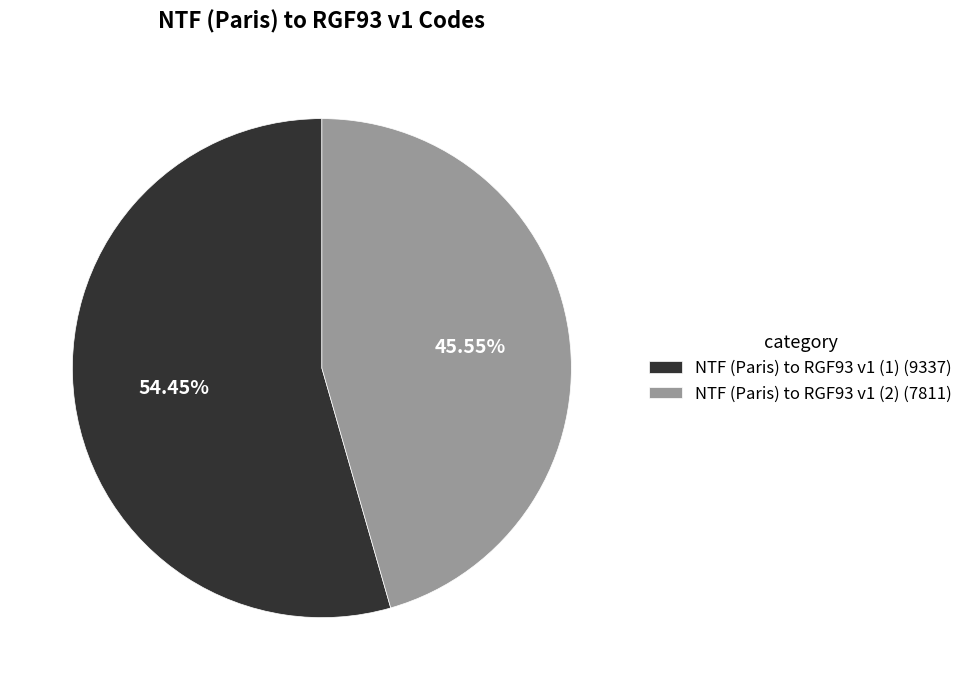

Which slice is the largest?

NTF (Paris) to RGF93 v1 (1)